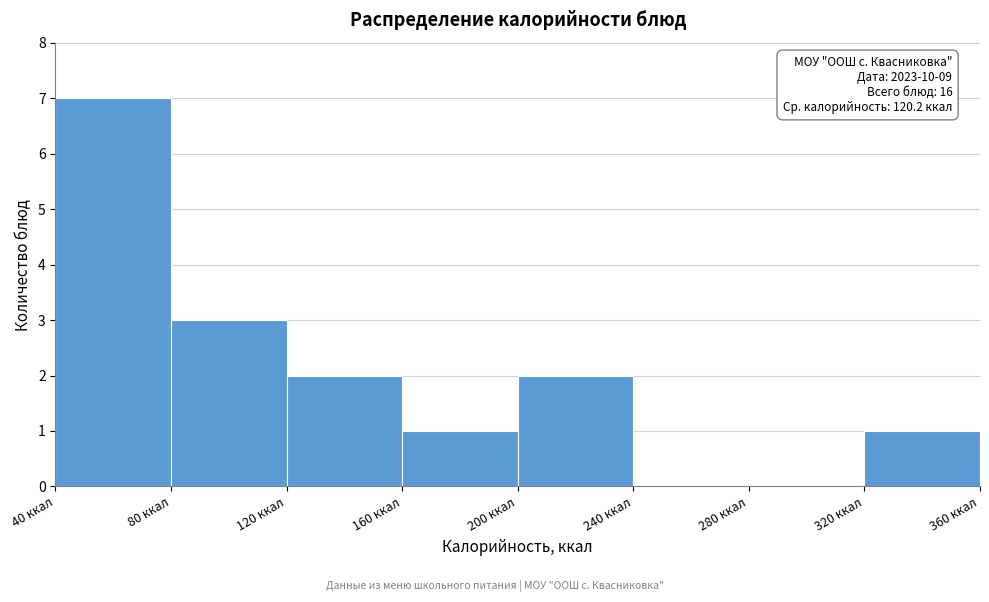

Over which range of the x-axis is the bar tallest?

40 to 80